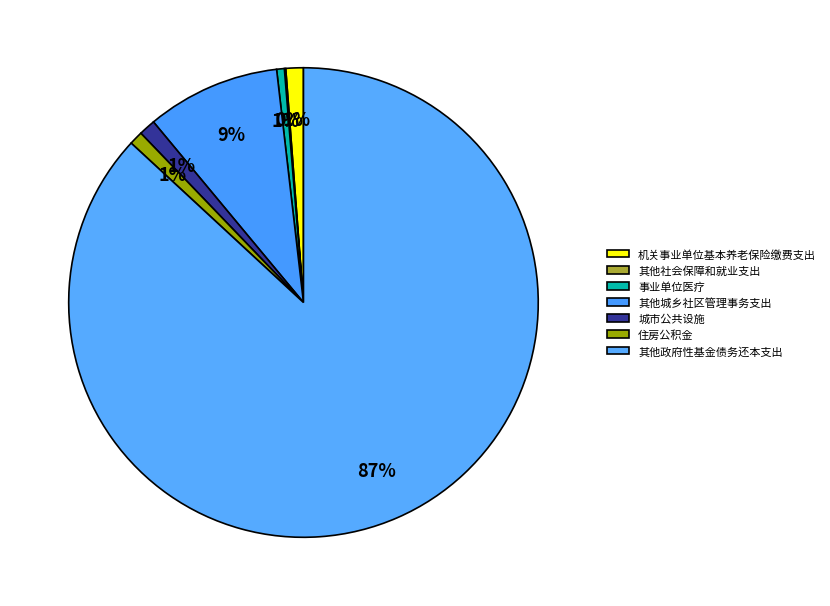

How much of the chart is everything except 机关事业单位基本养老保险缴费支出?

98.8%